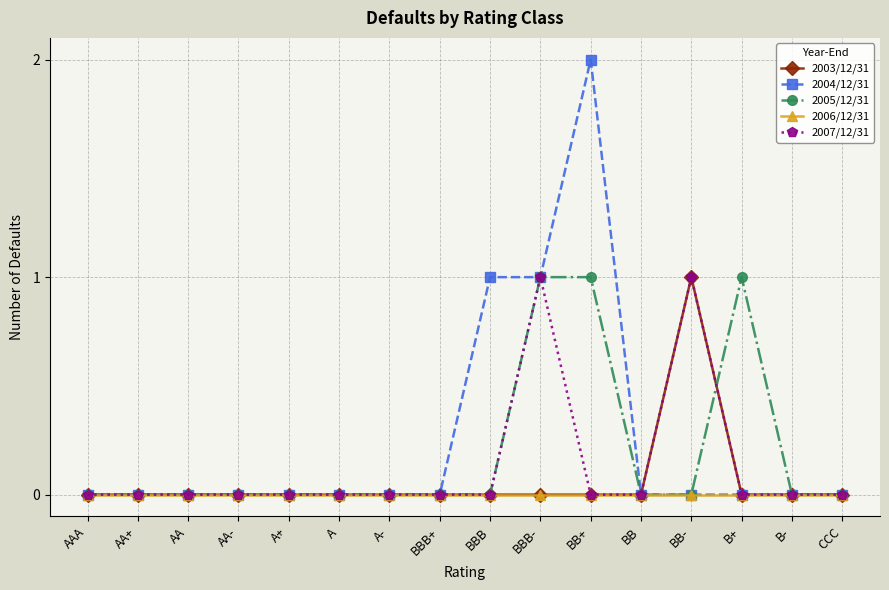

True or false: 2003/12/31 has more than 0 interior local peaks.

True